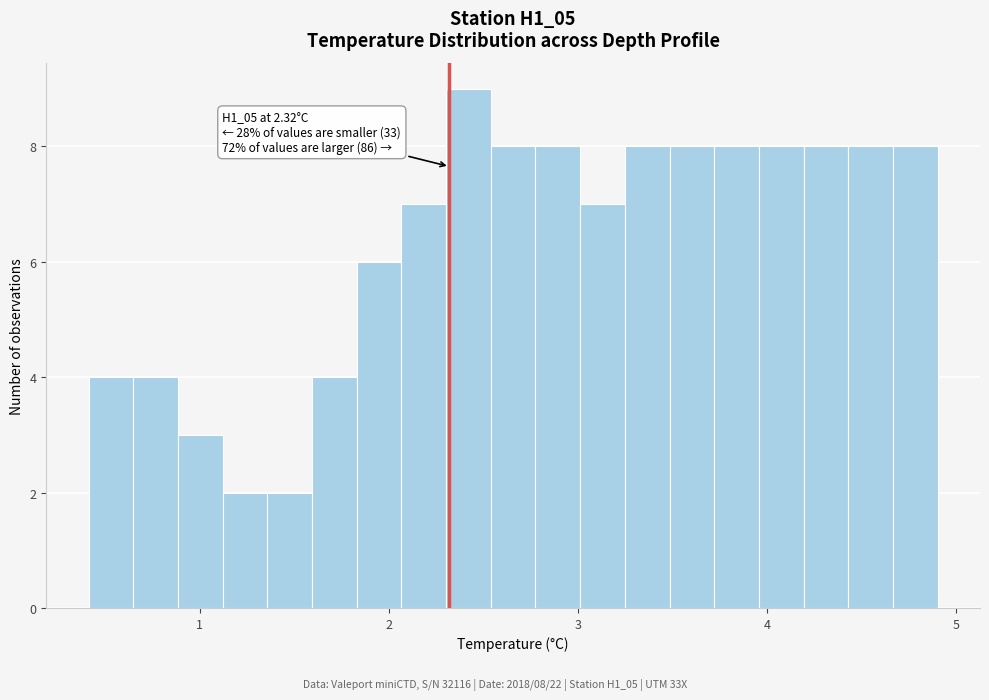

Read against the x-axis, roughly where is the centre of the tallest bar?

2.4